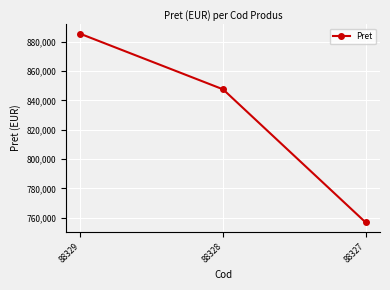

Which has a higher value, 88327 or 88329?

88329